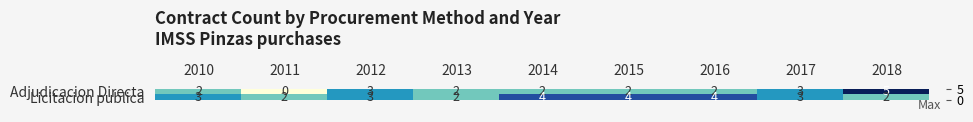

Rank the series by their average value, from highest to lowest.

Licitacion publica, Adjudicacion Directa